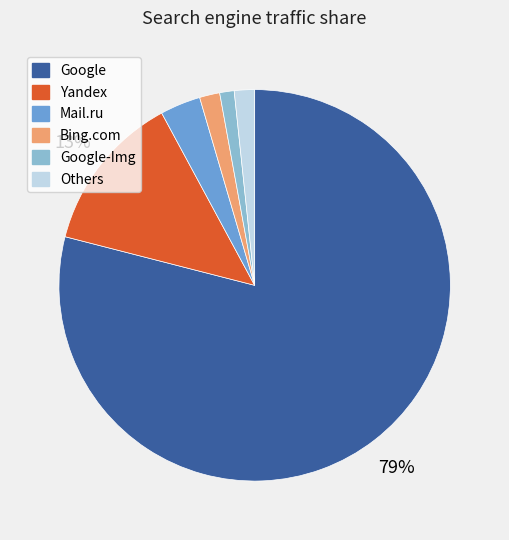

Is there any slice that represents more than half of the pie?

Yes